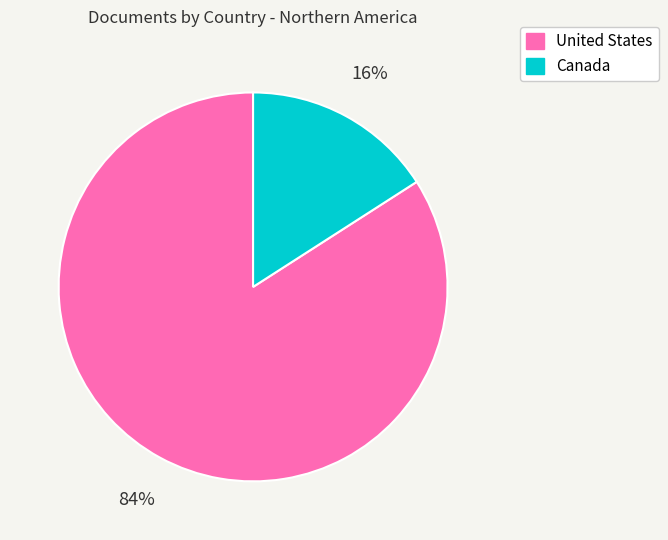

Combined, do Canada and United States account for over 50%?

Yes